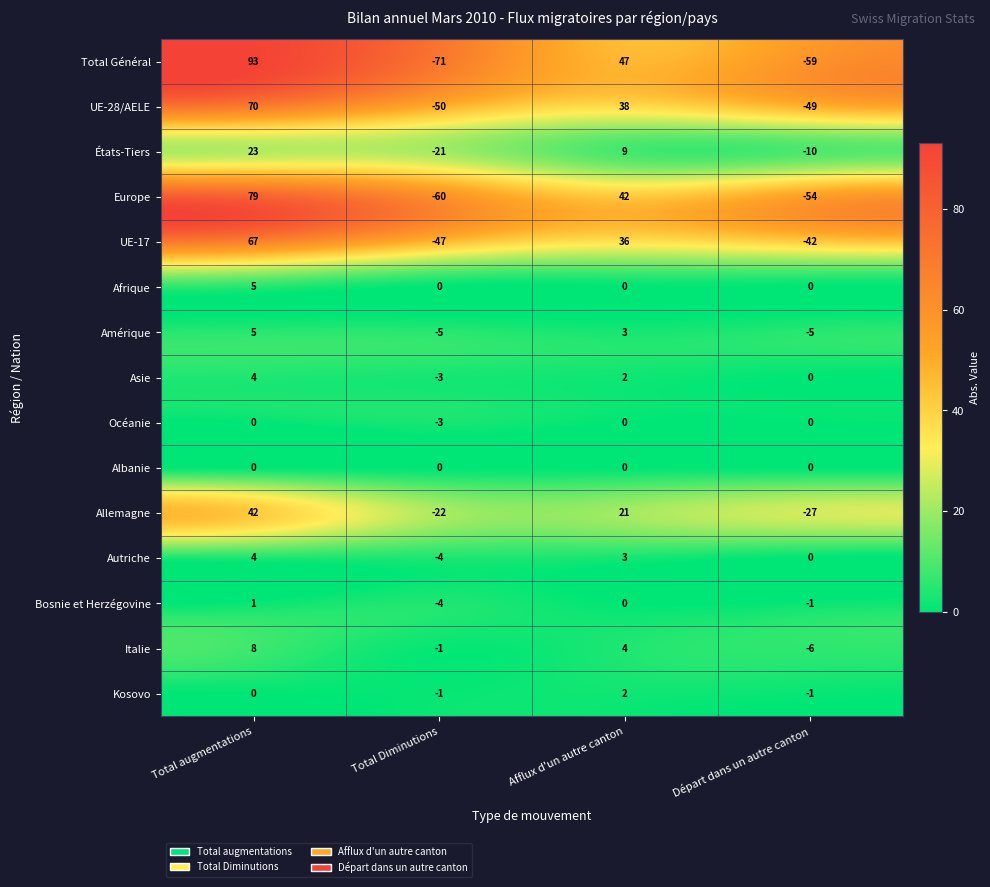

What is the sum of the Bosnie et Herzégovine values at Total Diminutions and Total augmentations?

-3